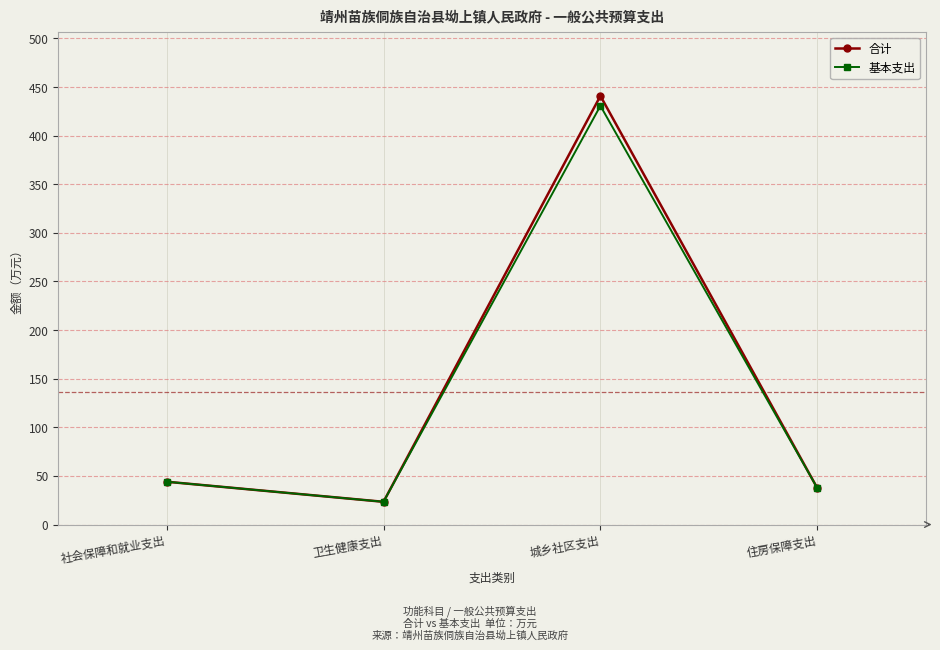

Is the value of 合计 at 住房保障支出 greater than the value of 基本支出 at 卫生健康支出?

Yes